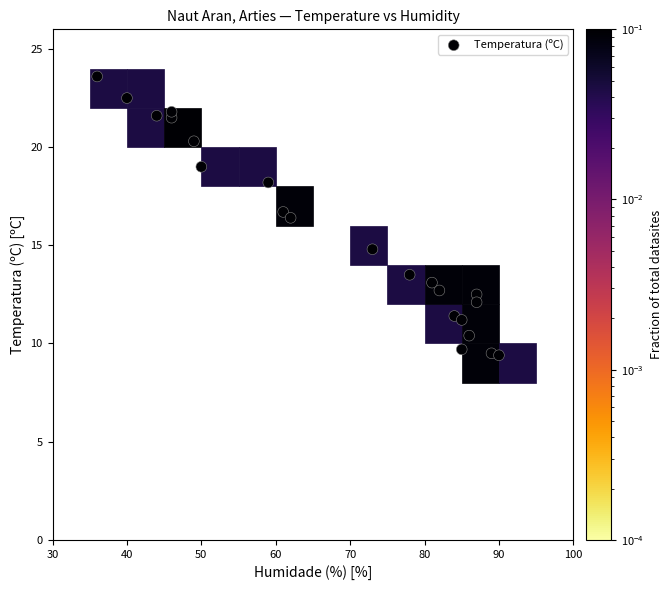

What is the range of X values (max minus min)?

54.0